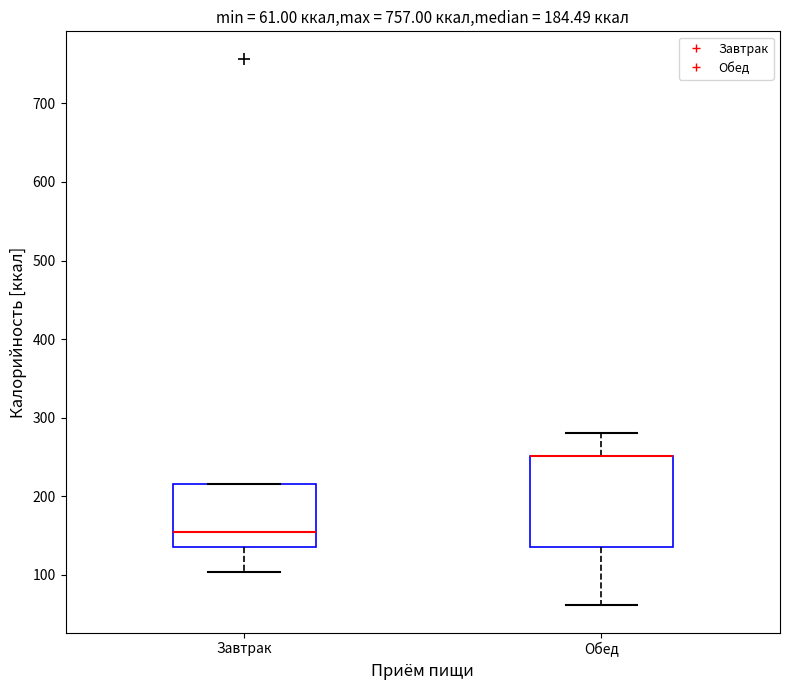

Which box is the tallest, from its lower edge to its upper edge?

Обед